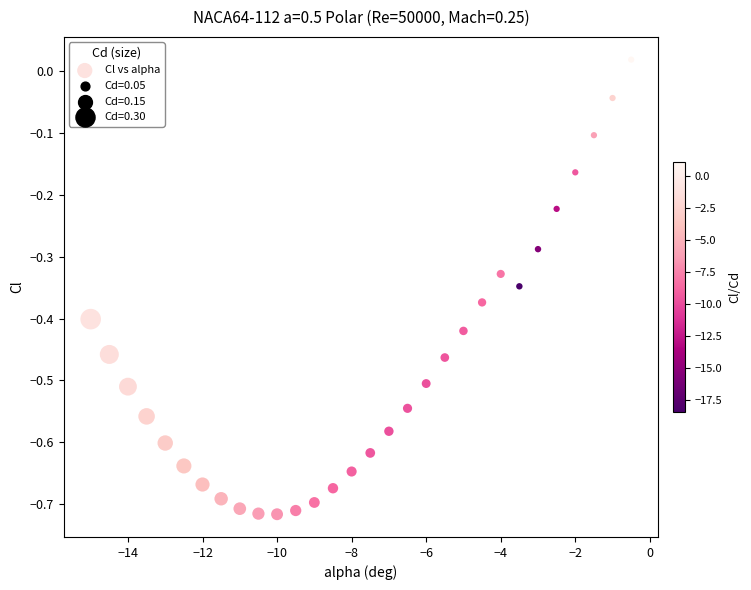

What is the range of Y values (max minus min)?

0.7